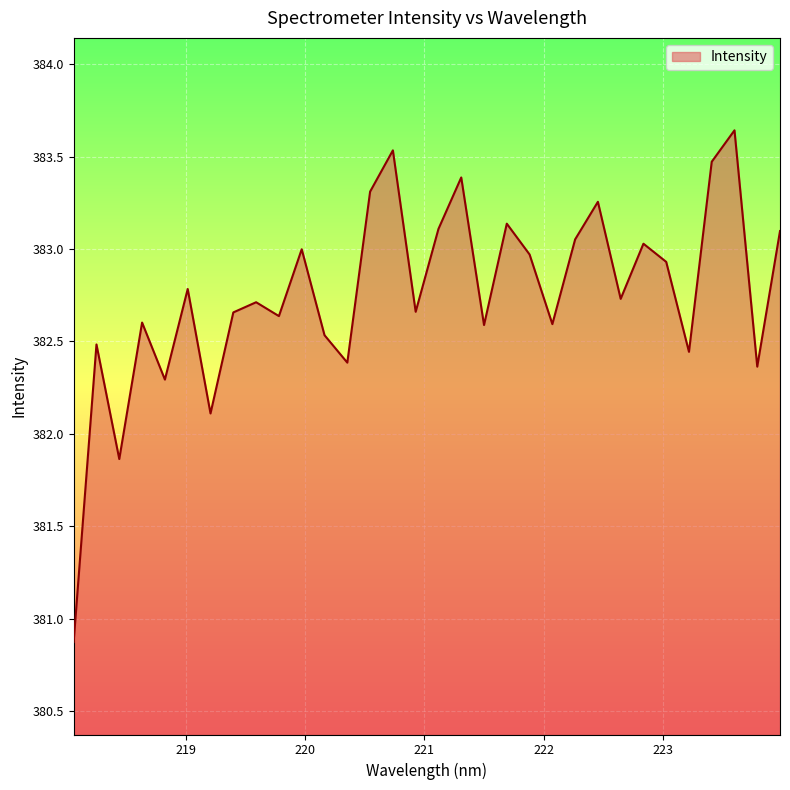

What is the difference between the maximum and minimum values?

2.8